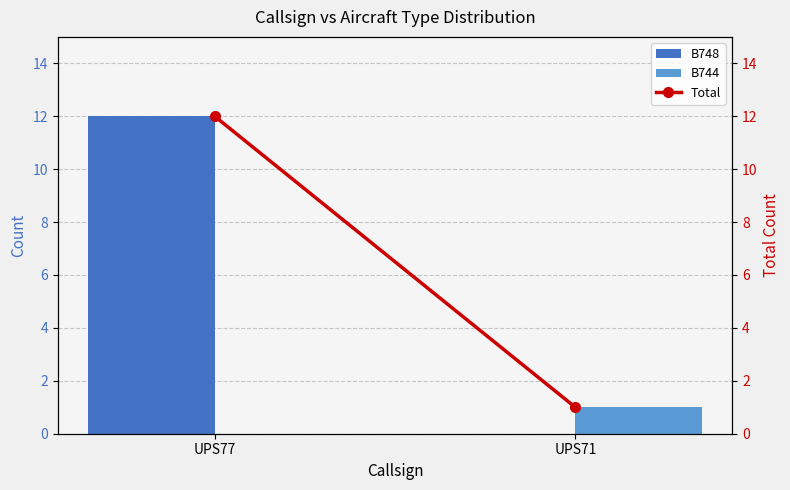

At which label is B744 closest to 0?

UPS77